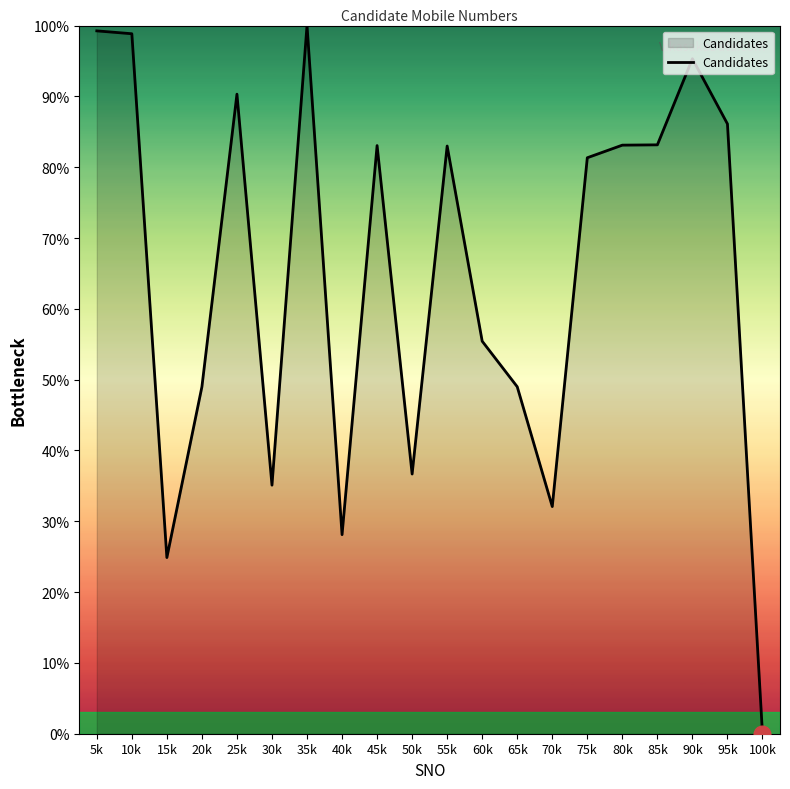

What position from the right is 60k?

9